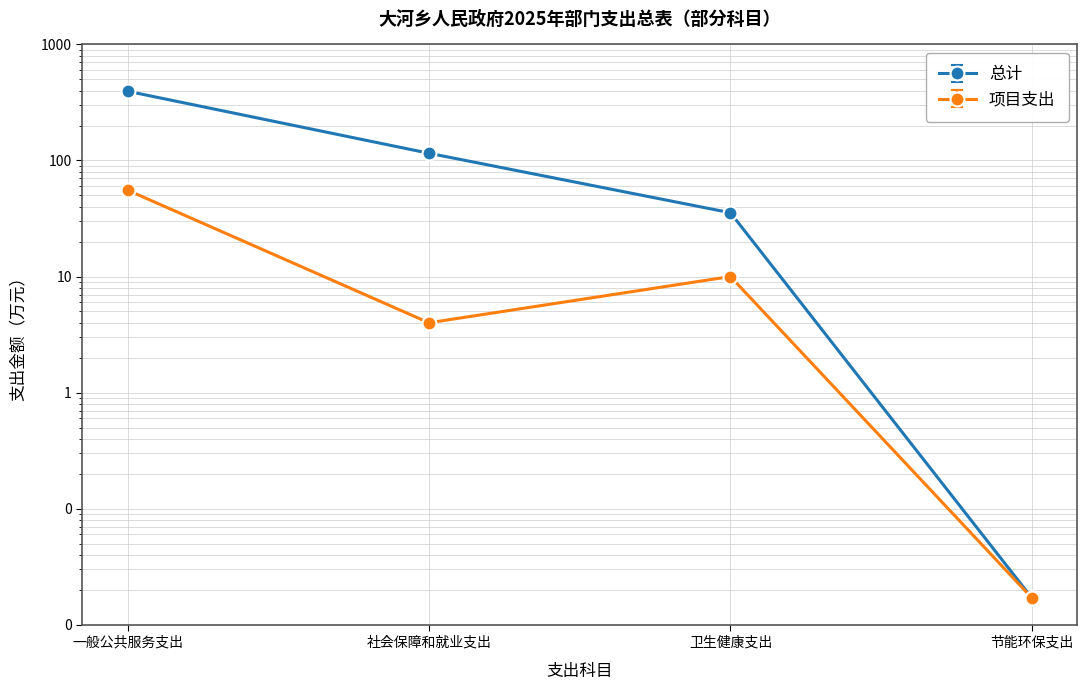

The 总计 series shows 115.4 at 社会保障和就业支出. True or false?

True